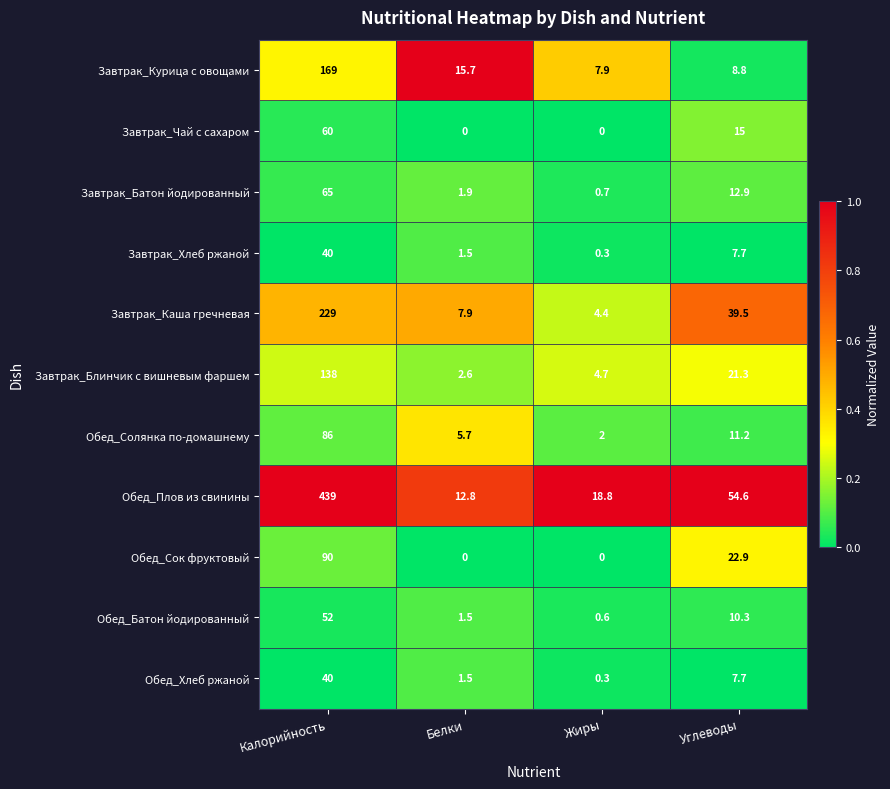

What is the difference between the Завтрак_Хлеб ржаной values at Калорийность and Углеводы?

32.3